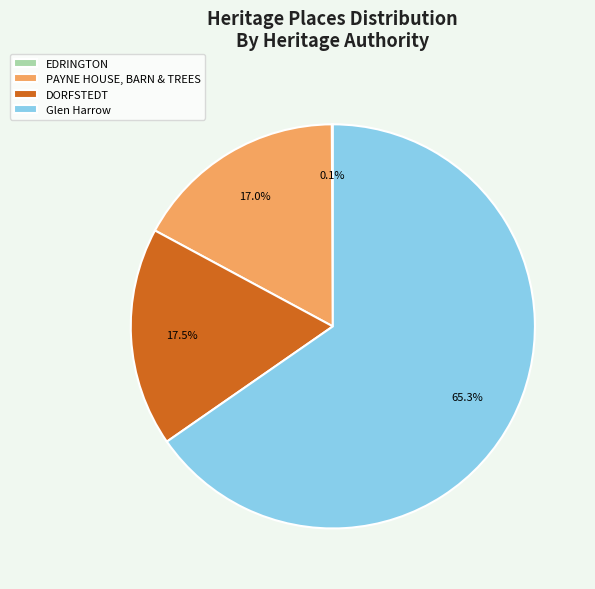

Which slice is the largest?

Glen Harrow